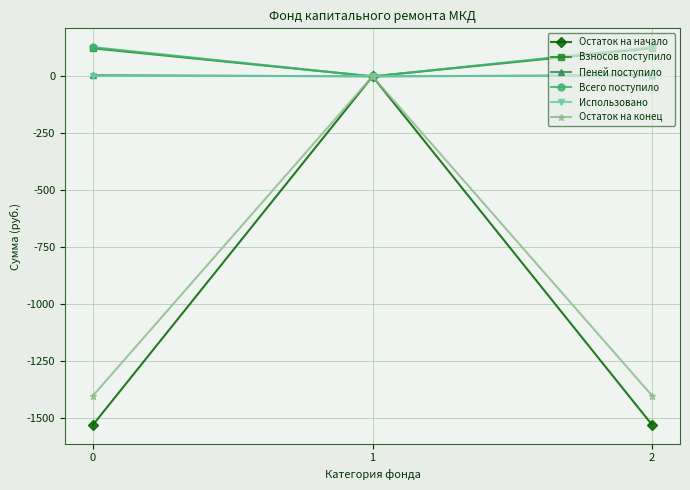

Is it true that Всего поступило equals 128.1 at 0?

True